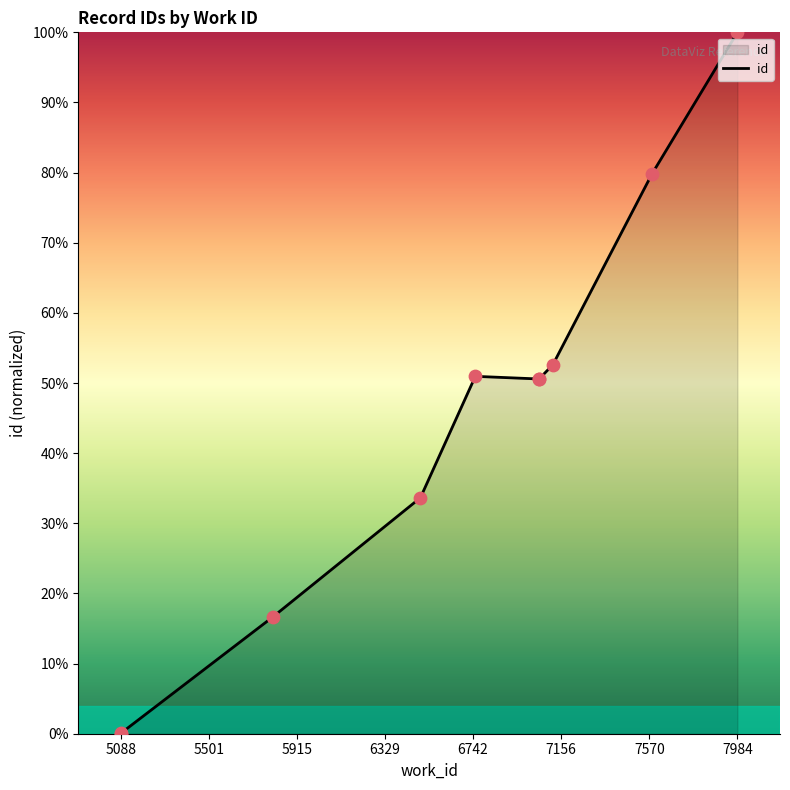

Between 7053 and 7053, which is larger?

7053